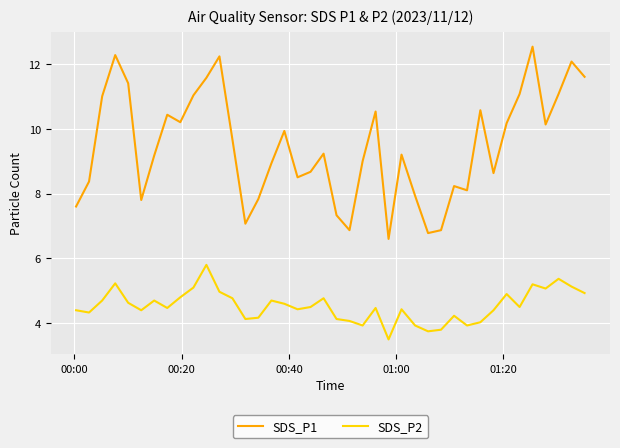

Count the number of categories in the chart.

40